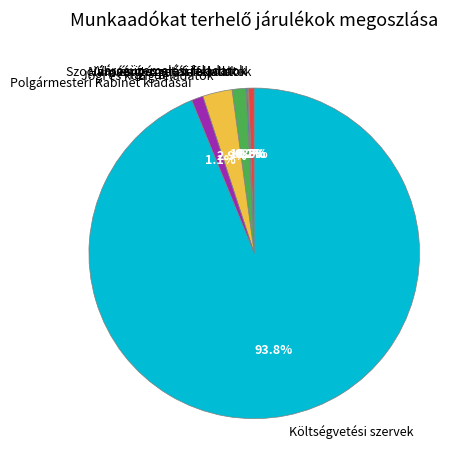

Is the sum of Költségvetési szervek and Polgármesteri Kabinet kiadásai greater than half?

Yes